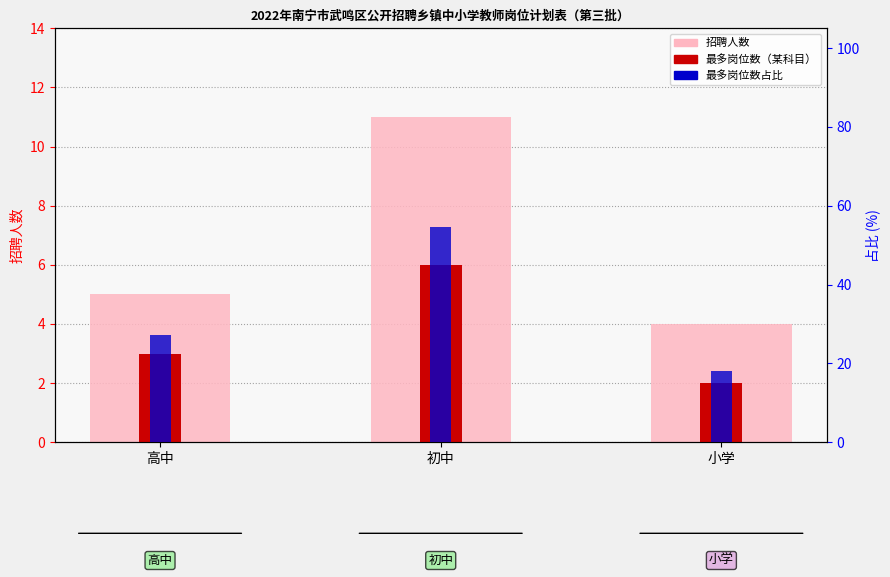

Reading left to right, what are all the values shown in this chart?

招聘人数: 高中=5.0	初中=11.0	小学=4.0
最多岗位数: 高中=3.0	初中=6.0	小学=2.0
占比(%): 高中=27.3	初中=54.5	小学=18.2